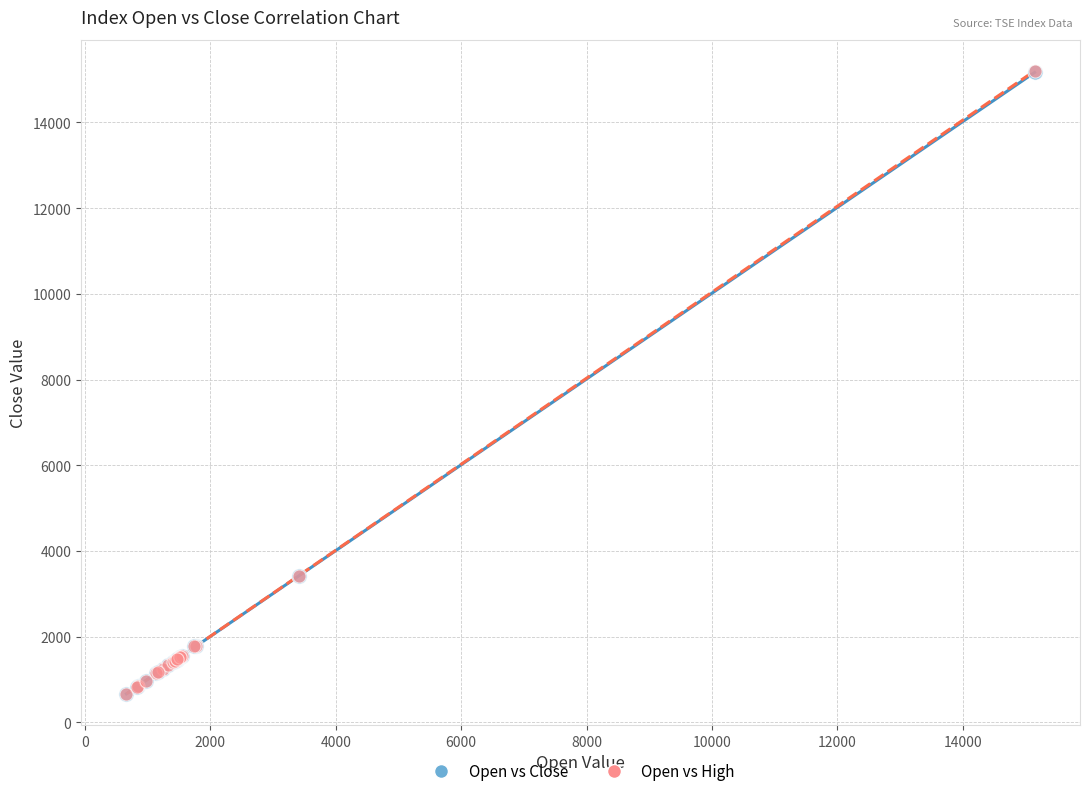

Which series has the largest Y range (max minus min)?

Open vs High